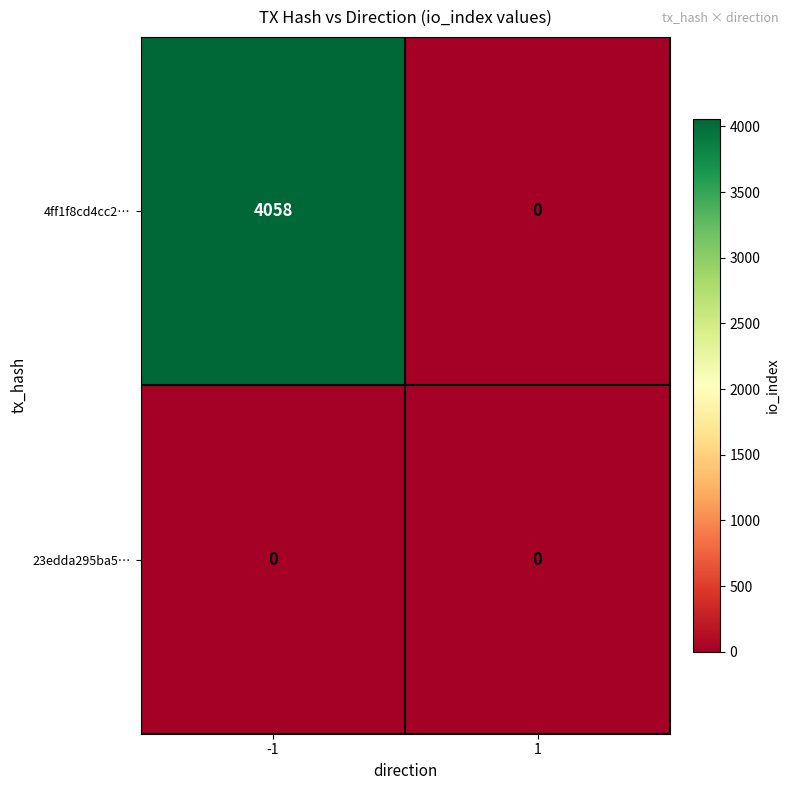

Rank the series at -1 from highest to lowest value.

4ff1f8cd4cc2…, 23edda295ba5…